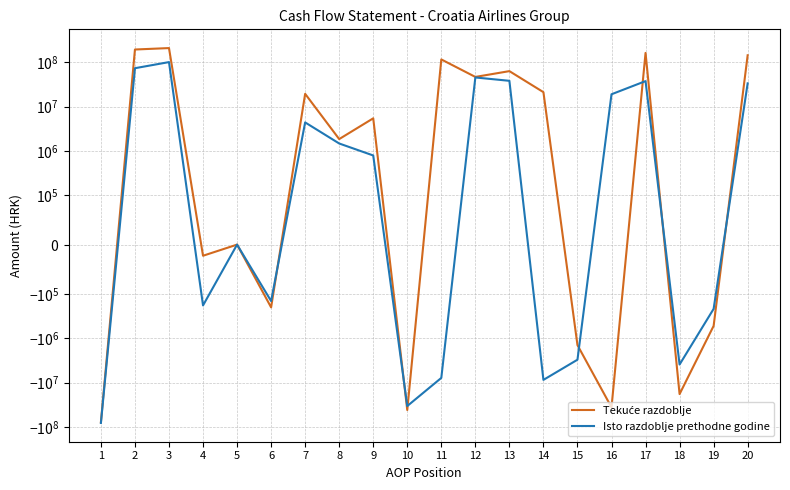

What are all the series names shown in the legend?

Tekuće razdoblje, Isto razdoblje prethodne godine